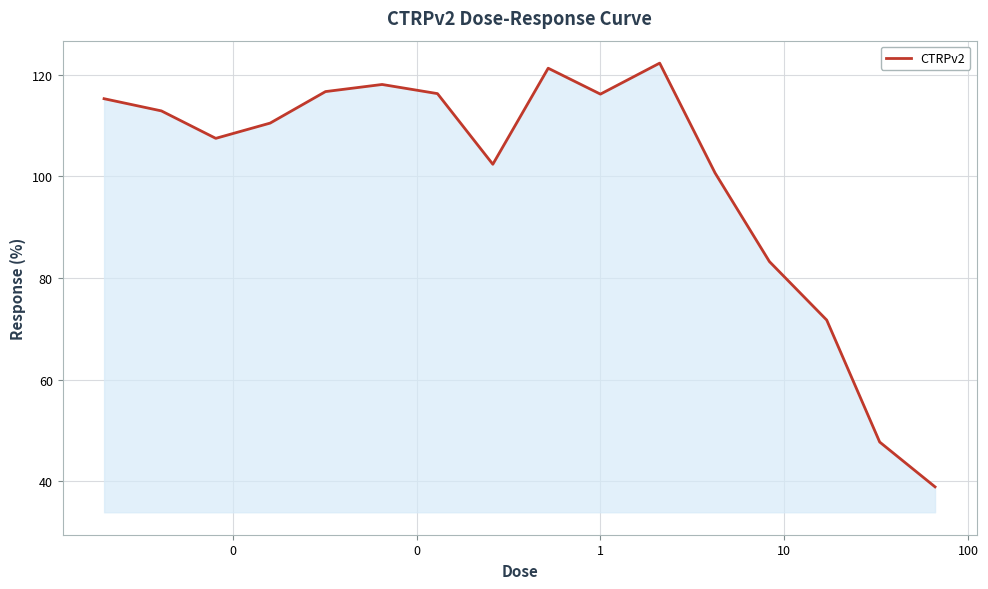

What is the difference between the maximum and minimum values?

83.4